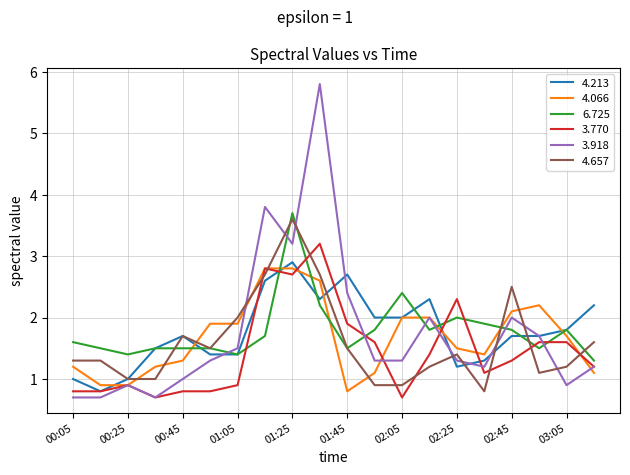

What is the lowest value of the 3.770 series?

0.7